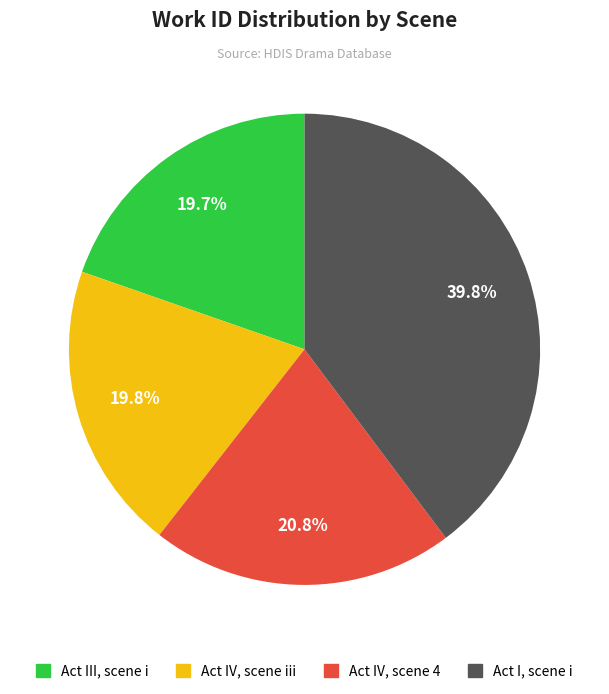

Combined, do Act IV, scene iii and Act IV, scene 4 account for over 50%?

No